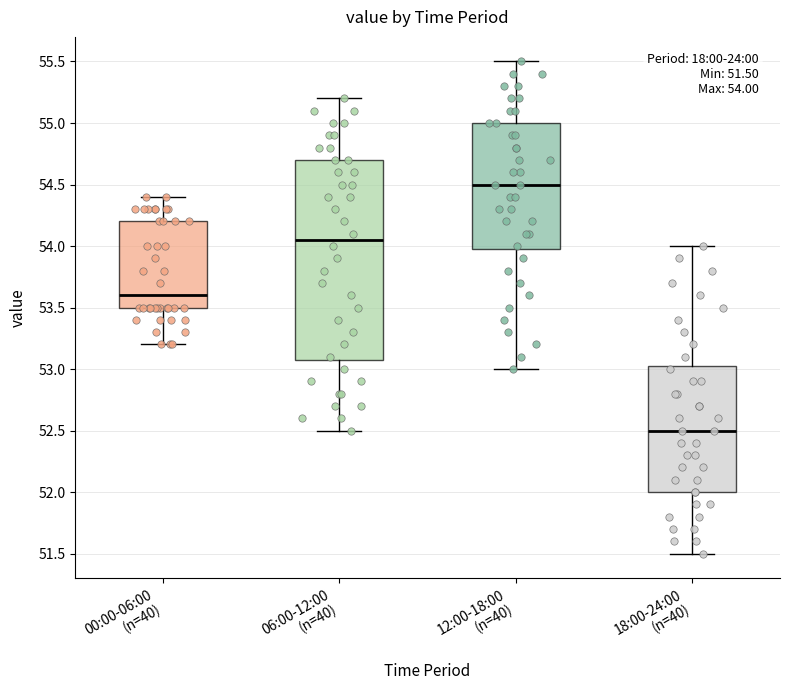

Which box's median line is the lowest?

18:00-24:00 (n=40)